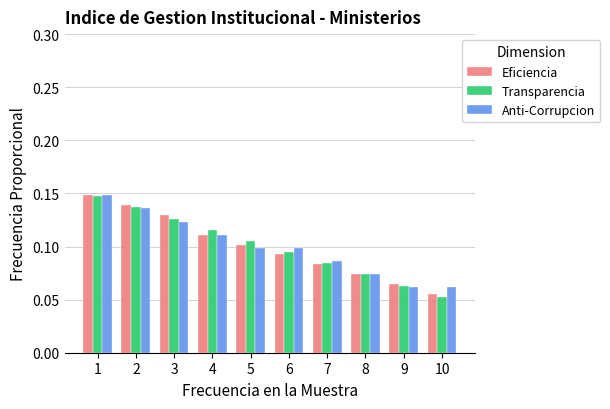

Is the value of Eficiencia at 1 greater than the value of Anti-Corrupcion at 5?

Yes